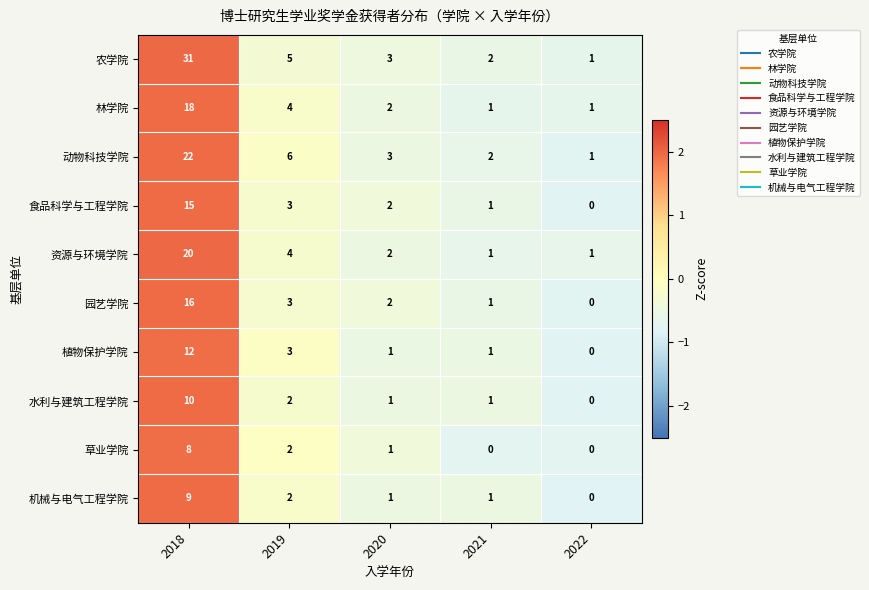

What is the difference between the maximum and minimum values in the 水利与建筑工程学院 series?

10